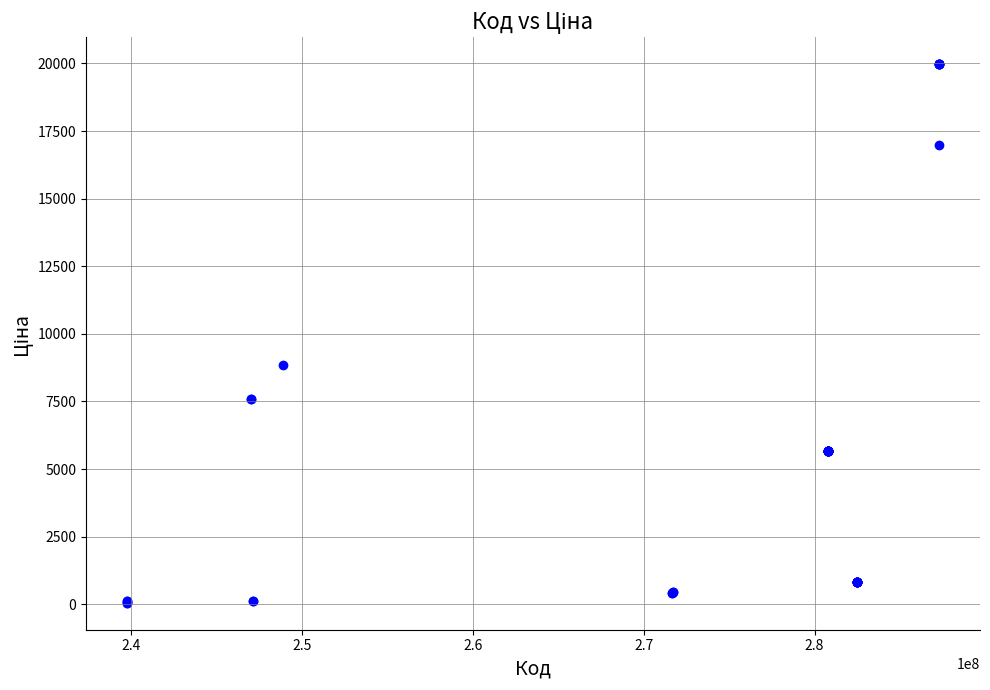

What Y value in the scatter plot is closest to 10010?

8856.7